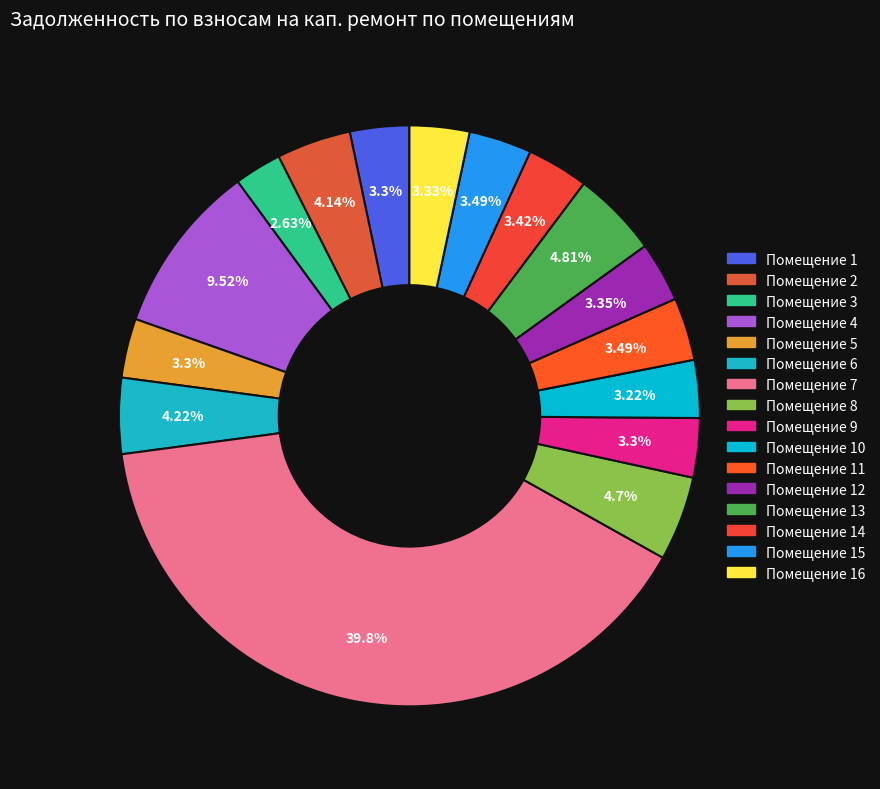

Which slice is the largest?

7